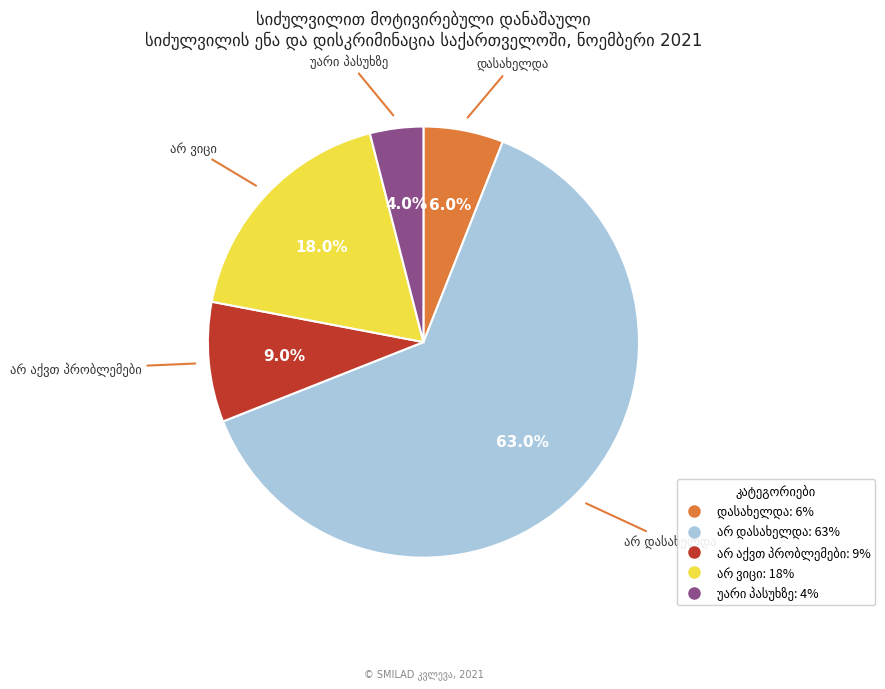

Is there a majority slice in this chart?

Yes